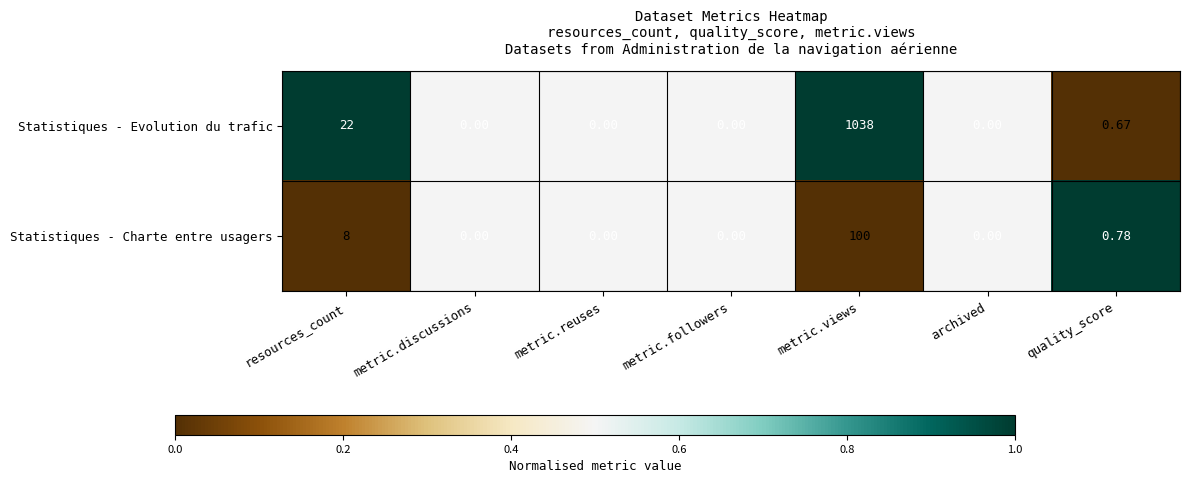

Where is Statistiques - Evolution du trafic nearest to the value 519?

resources_count